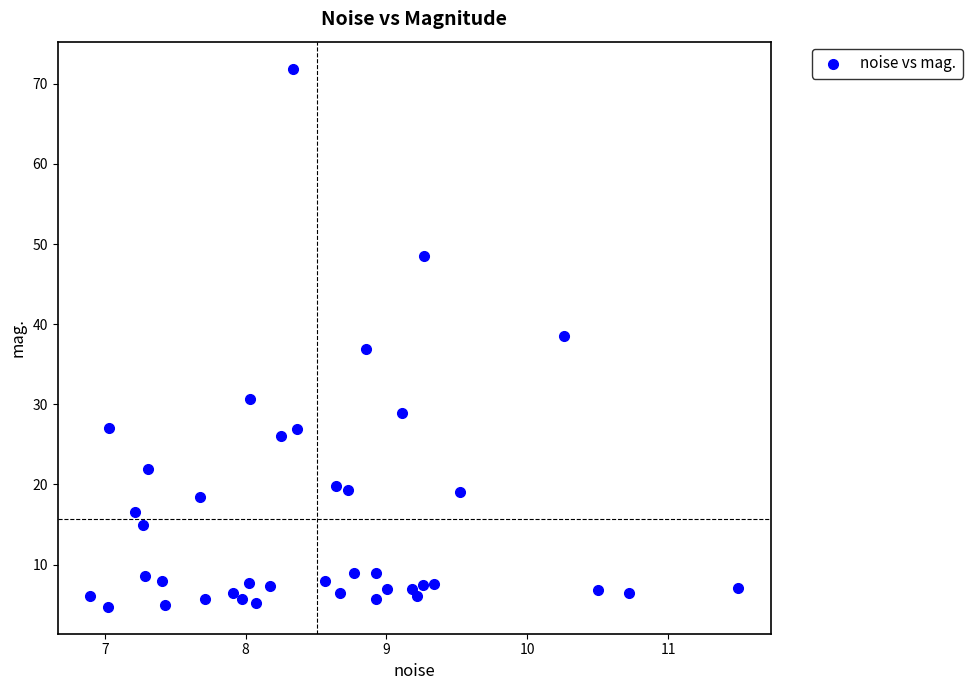

What is the range of Y values (max minus min)?

67.1